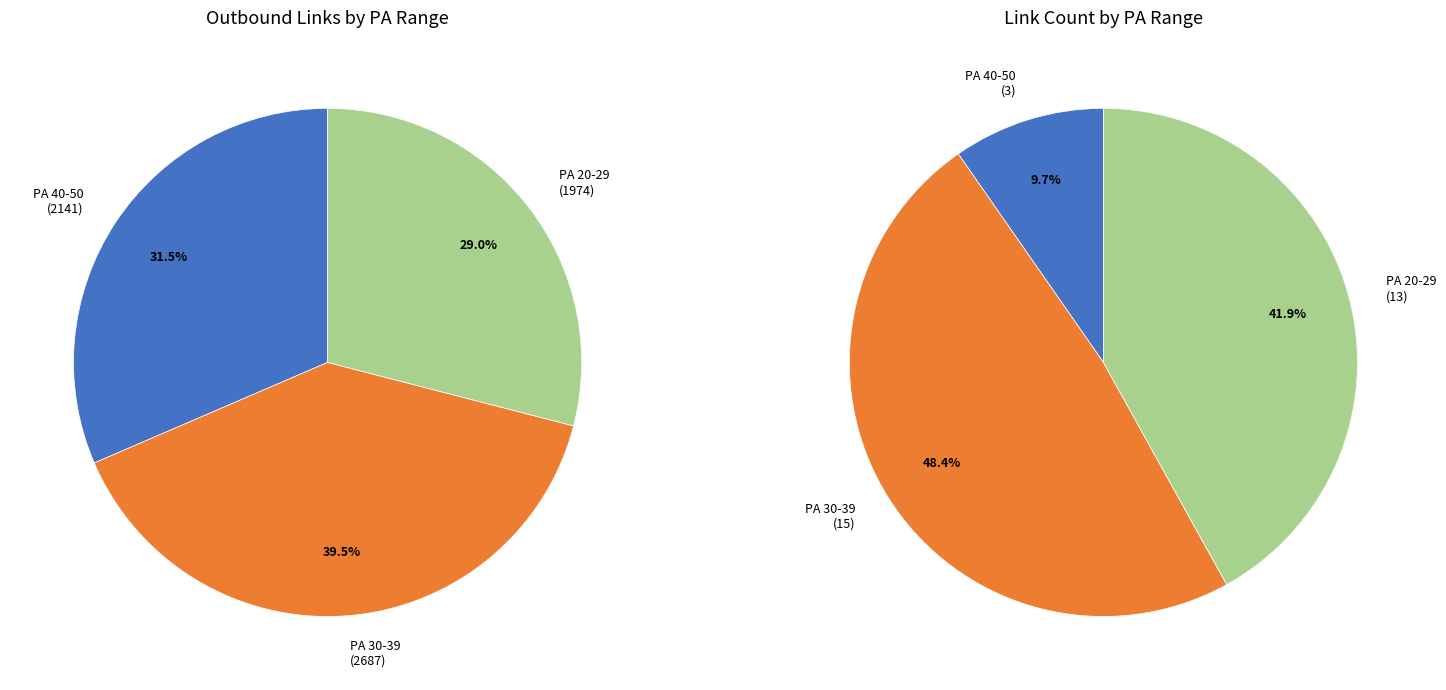

Does trforumrar.10tl.net represent more than half of the total?

No